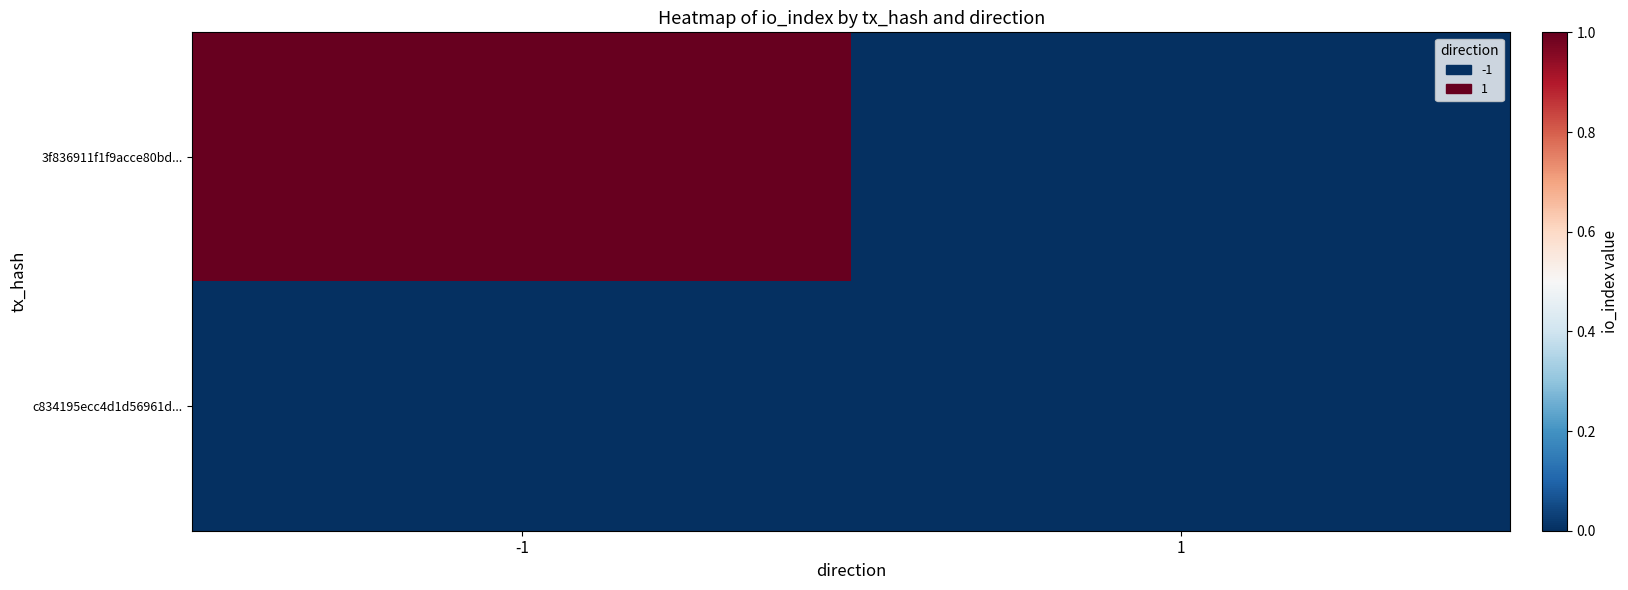

At which category is the sum across all series the highest?

-1